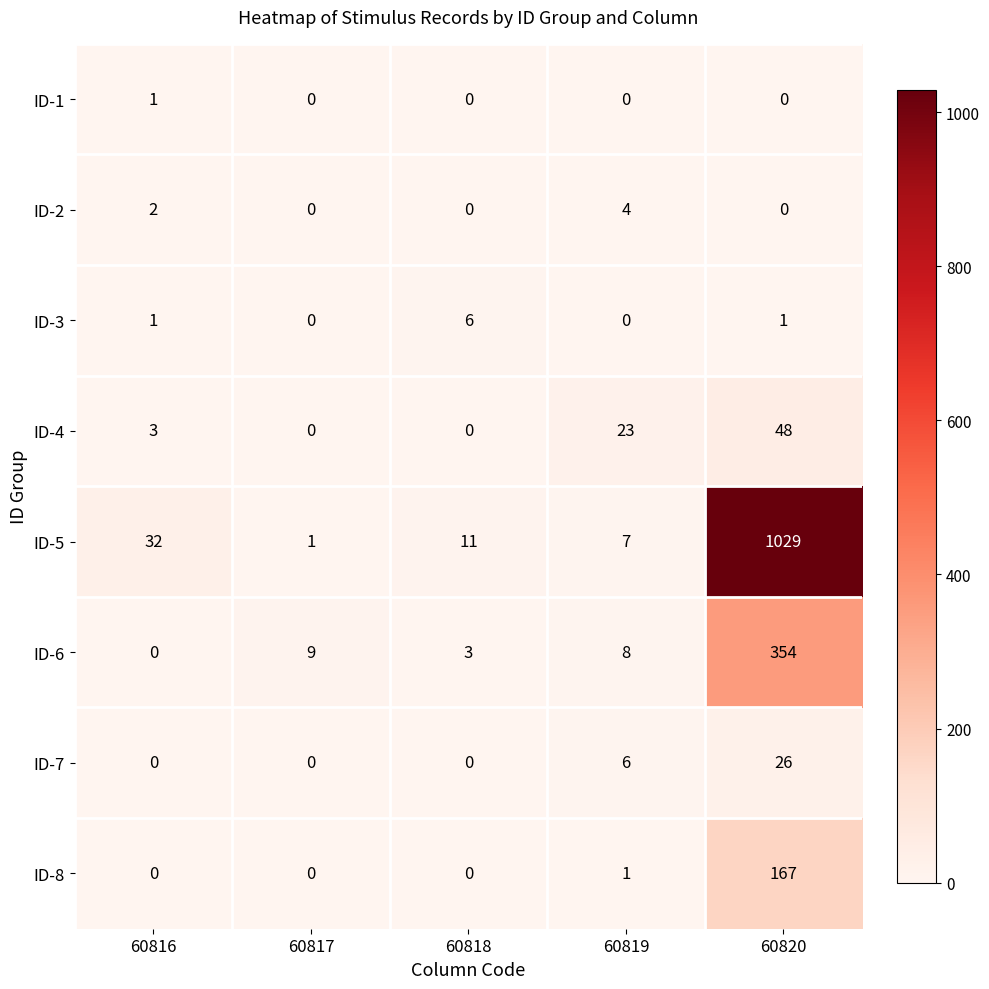

How many categories are shown in the chart?

5